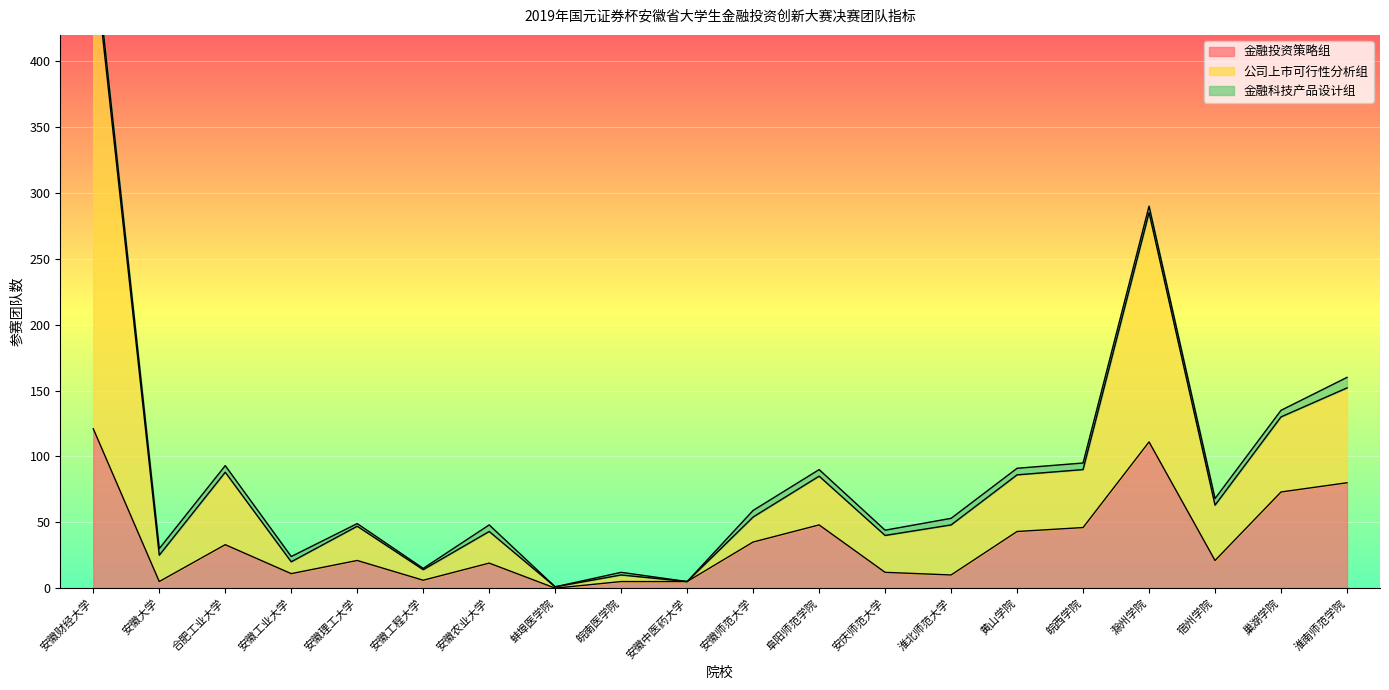

What is the approximate value of 金融投资策略组 at 黄山学院, to the nearest 5?

45